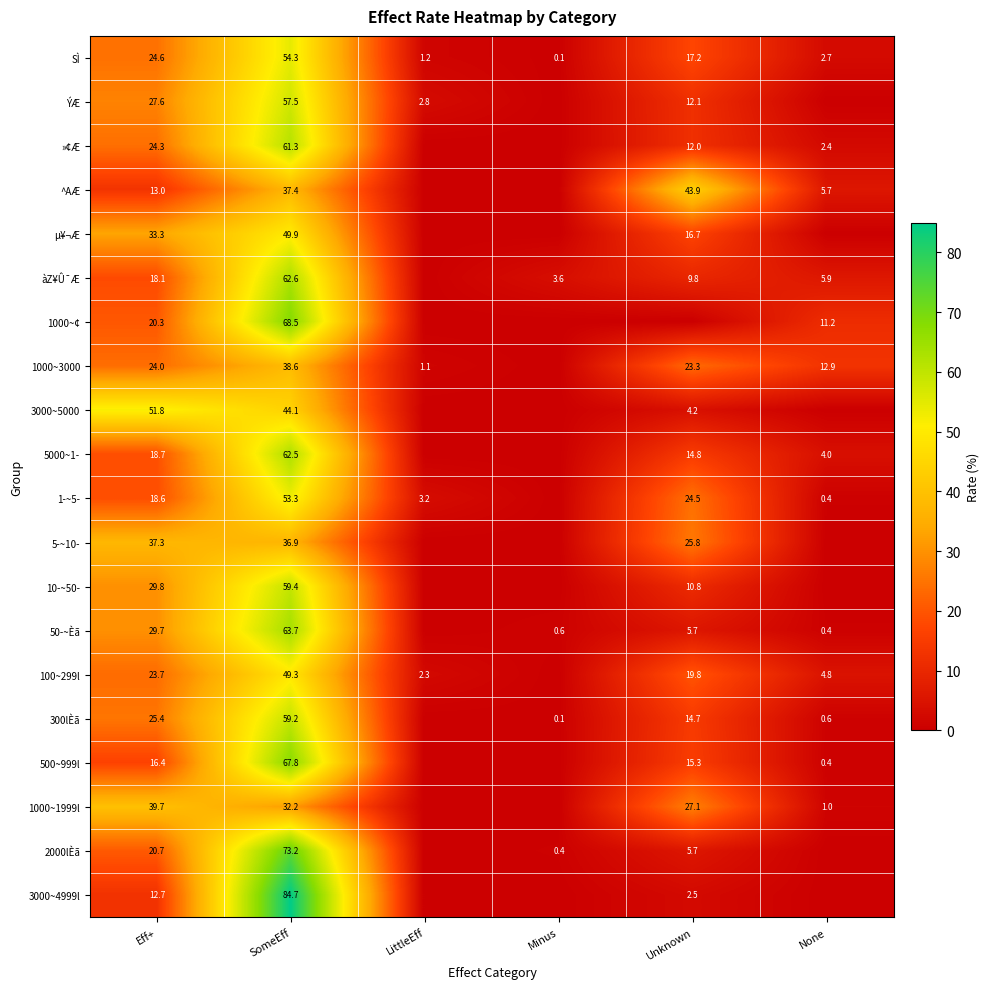

Where does the SÌ series first go above 17?

Eff+